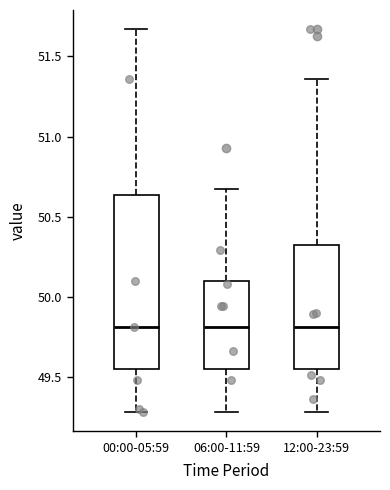

Comparing the boxes themselves (not the whiskers), which one is the tallest?

00:00-05:59